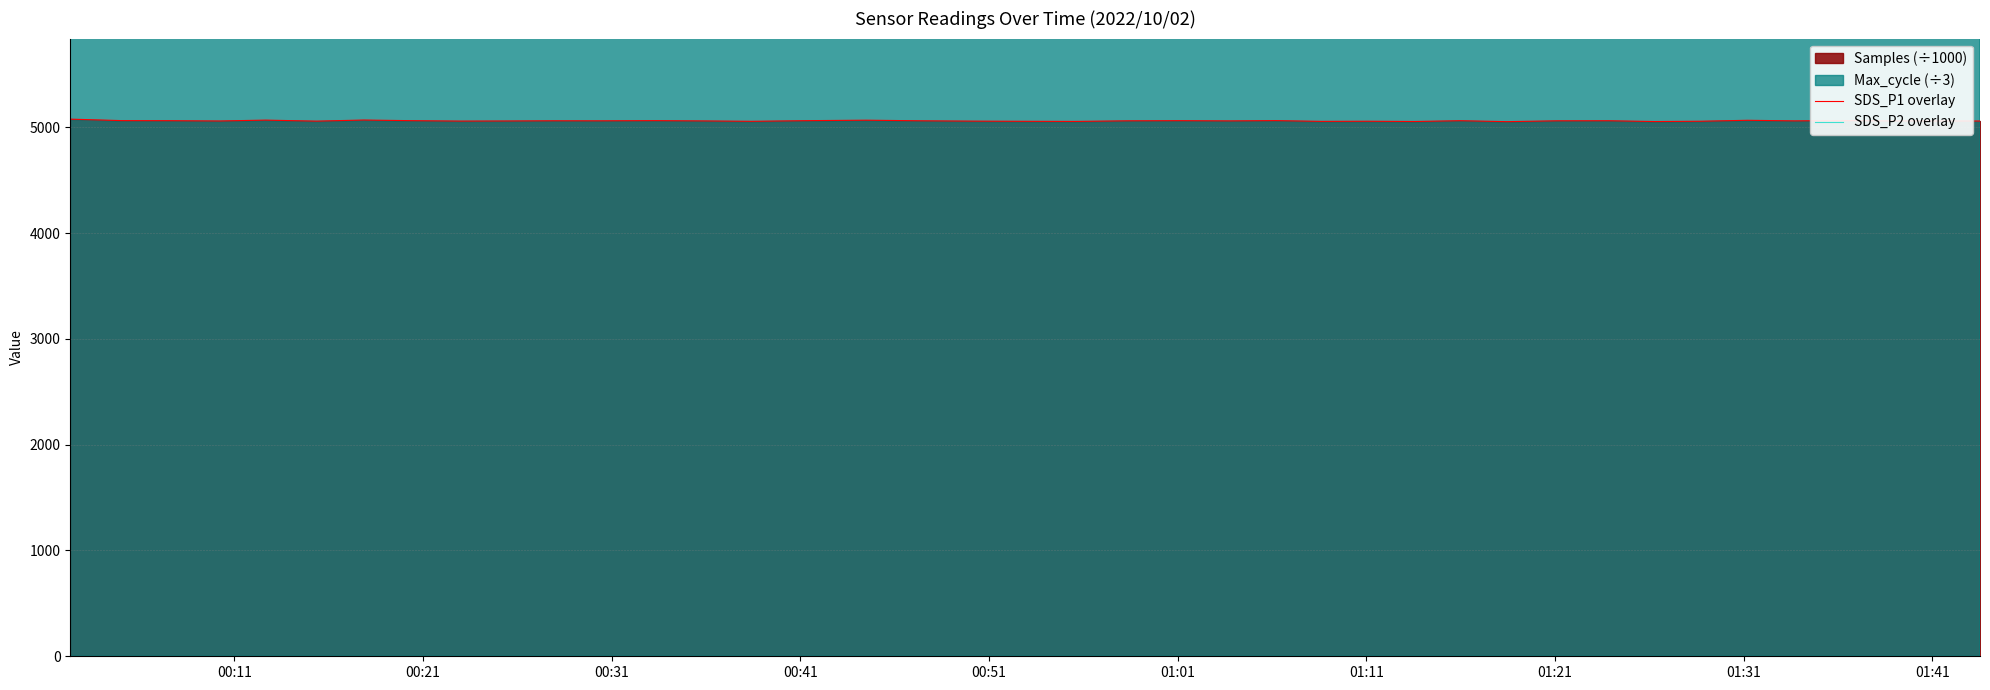

What is the lowest value of the SDS_P1 overlay series?

5054.1